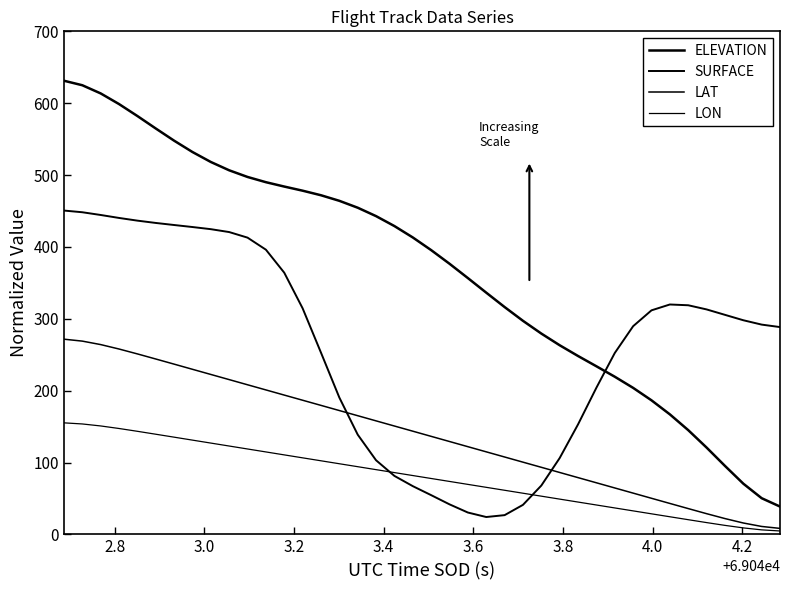

True or false: LON and LAT cross at least once.

False